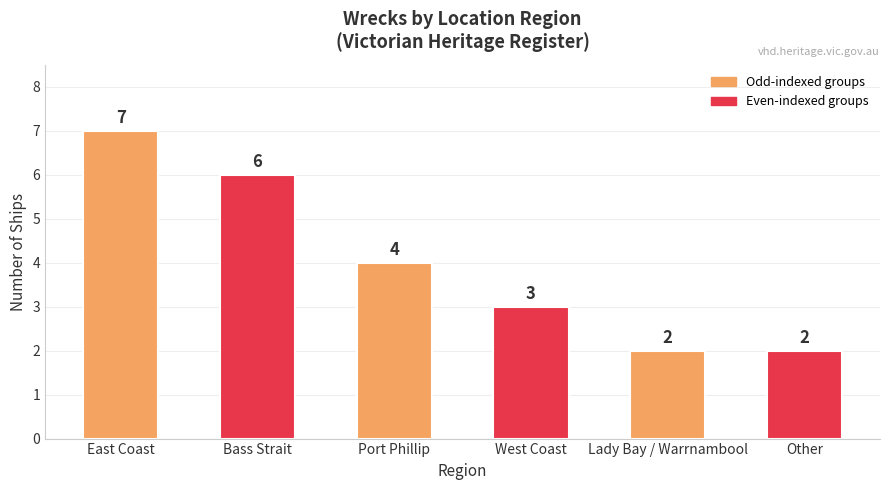

Between Port Phillip and Bass Strait, which is larger?

Bass Strait